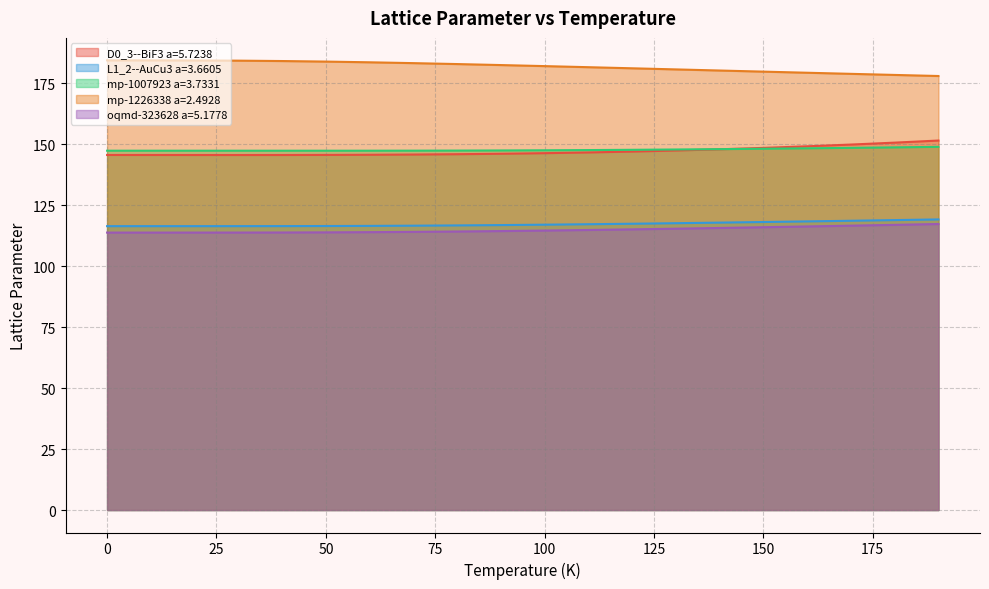

What is the spread (max minus min) of values at 180.0?

61.5